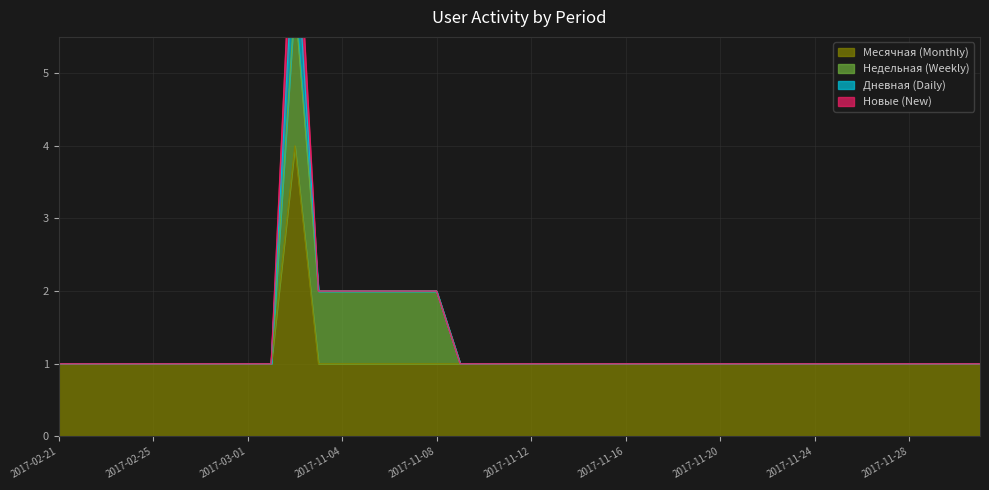

How many data points does each series have?

40